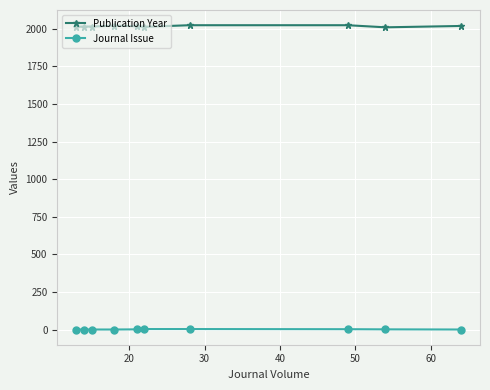

How many Journal Issue values are between 1 and 3?

8